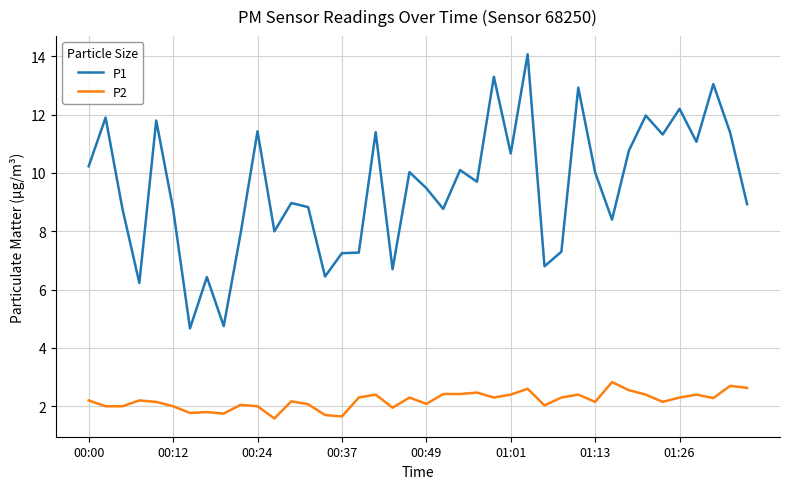

Does the chart display data point markers on the line(s)?

No